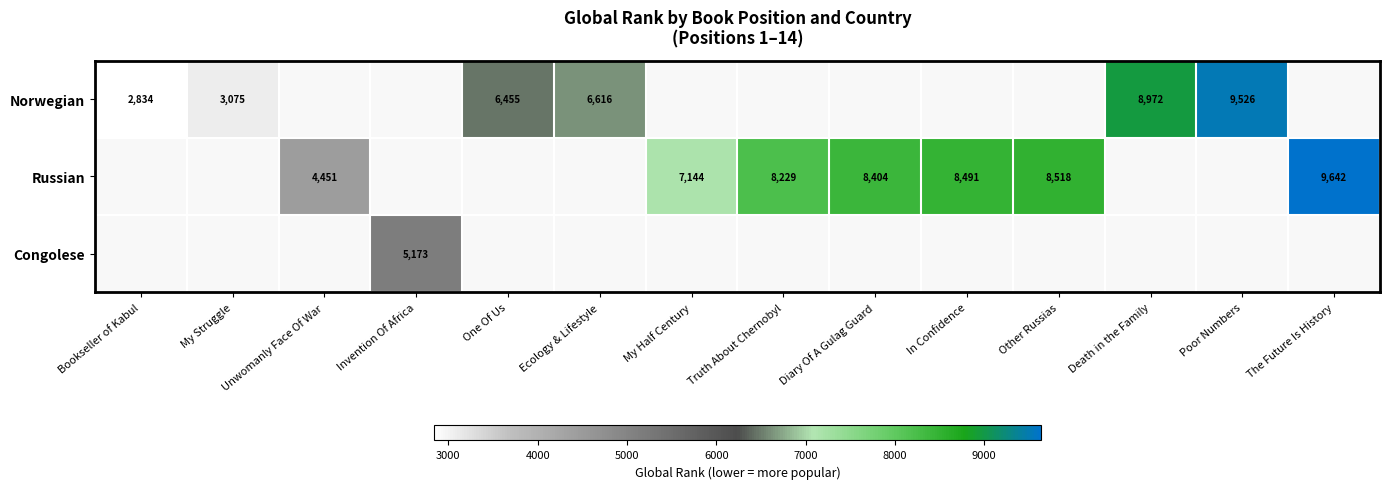

How many data points does each series have?

14